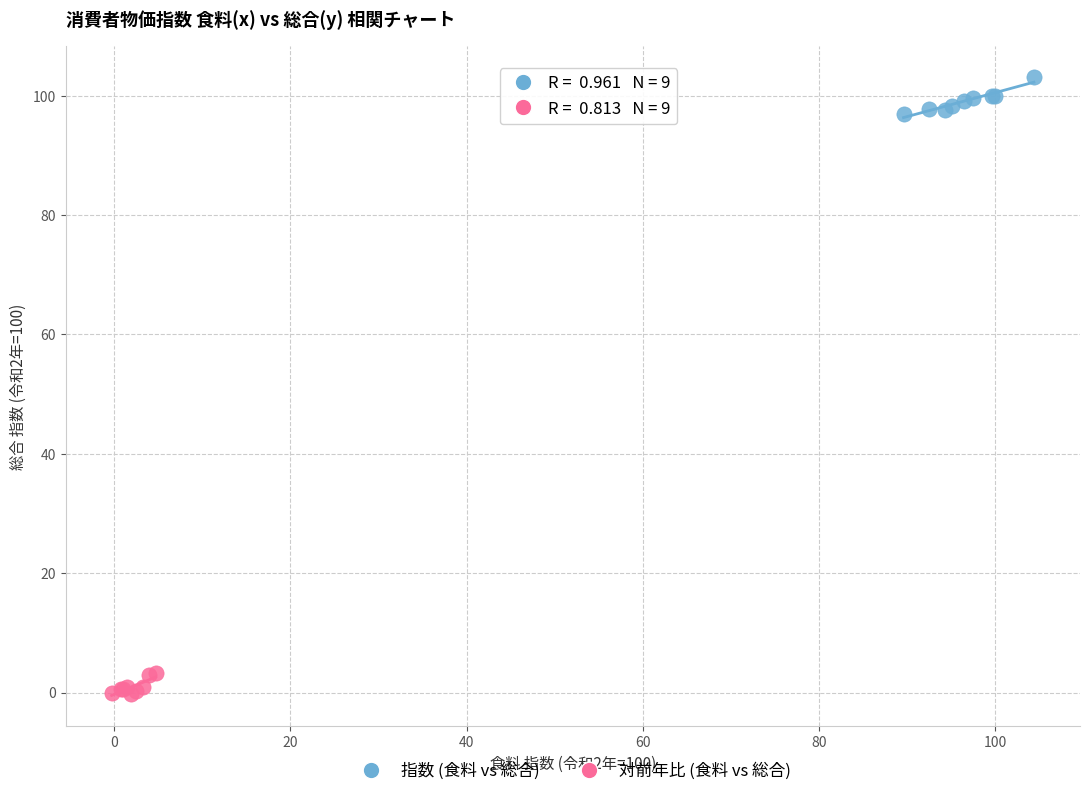

Which series contains the highest Y value?

指数 (食料 vs 総合)